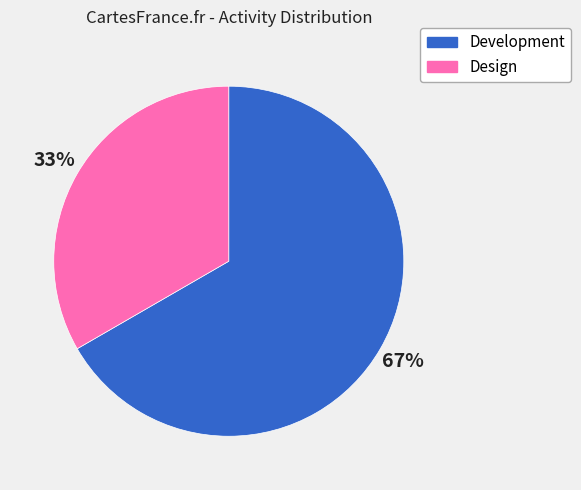

Which has a higher value, Design or Development?

Development